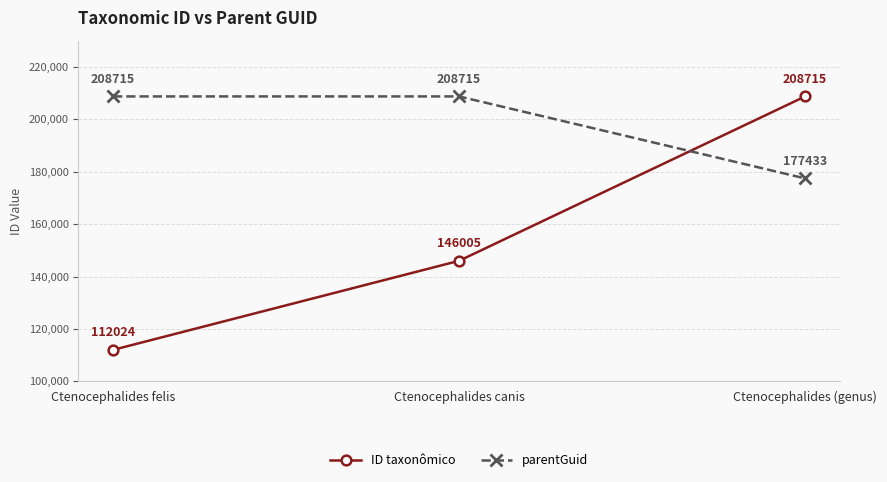

What is the difference between the maximum and minimum values in the ID taxonômico series?

96691